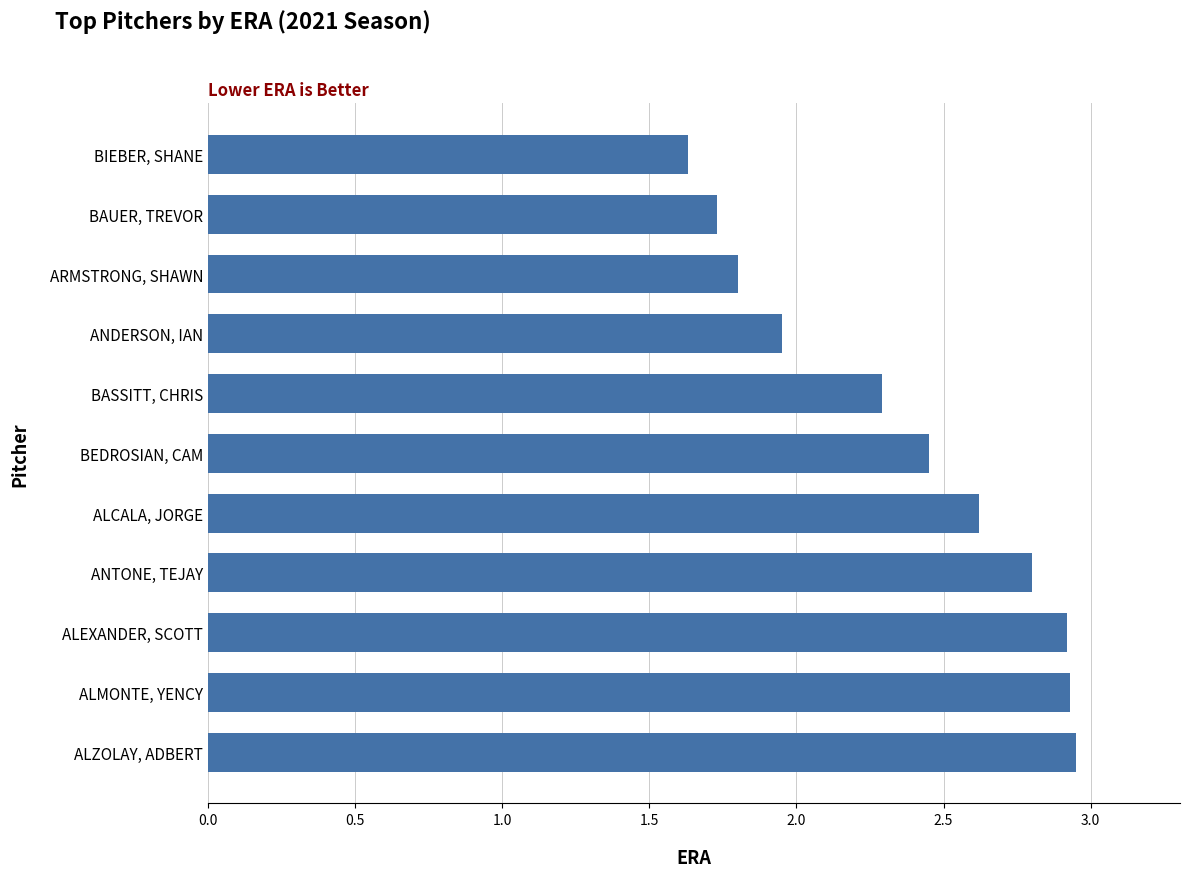

Rank the categories by value from lowest to highest.

BIEBER, SHANE, BAUER, TREVOR, ARMSTRONG, SHAWN, ANDERSON, IAN, BASSITT, CHRIS, BEDROSIAN, CAM, ALCALA, JORGE, ANTONE, TEJAY, ALEXANDER, SCOTT, ALMONTE, YENCY, ALZOLAY, ADBERT